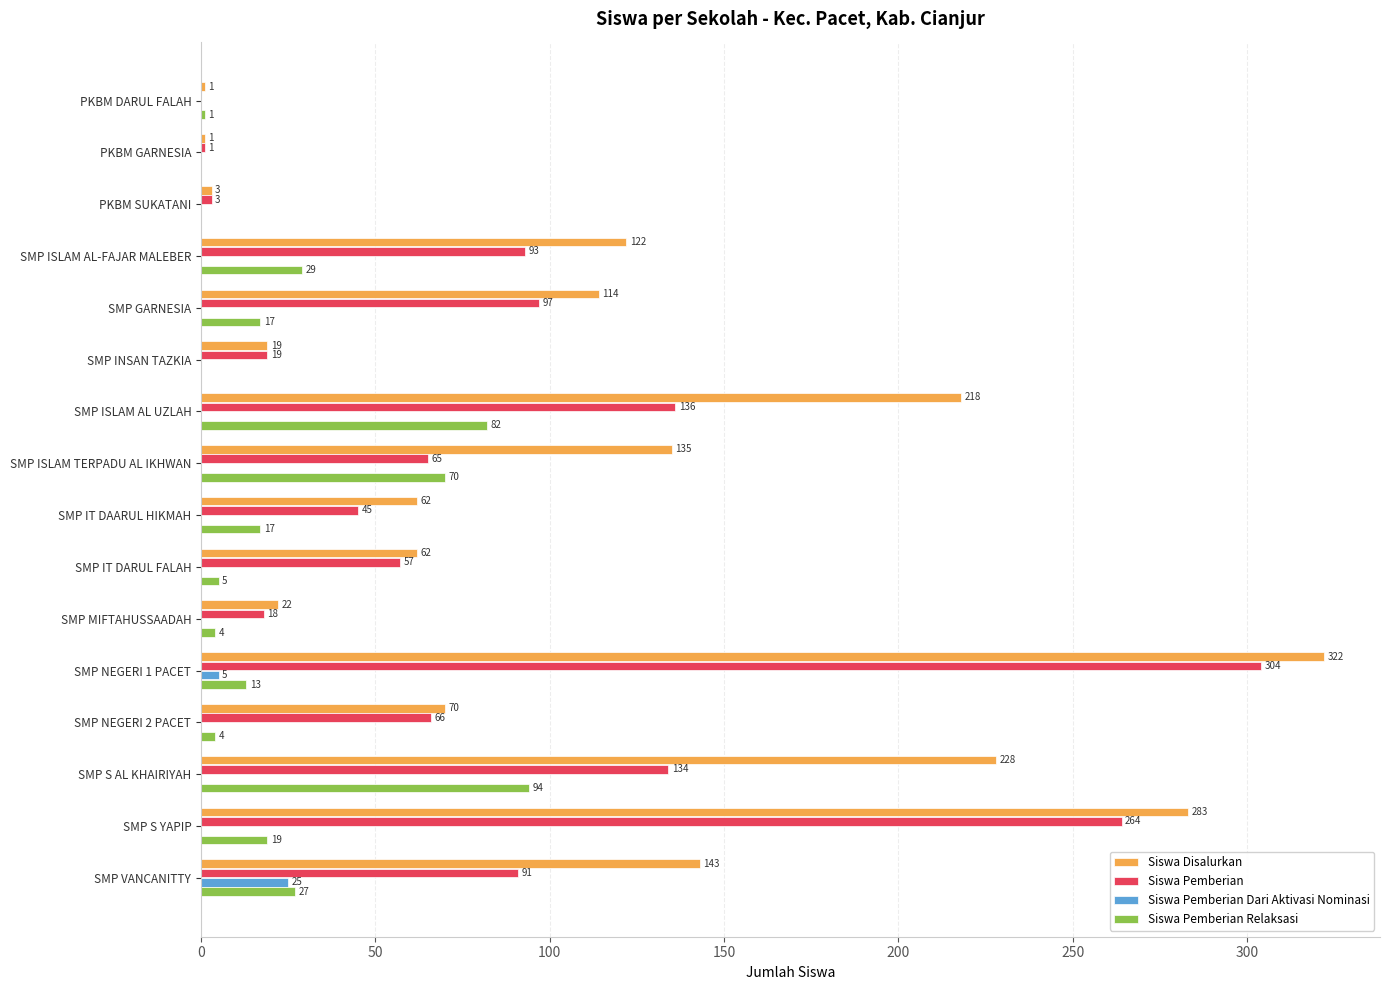

At which label is Siswa Pemberian closest to 152?

SMP ISLAM AL UZLAH